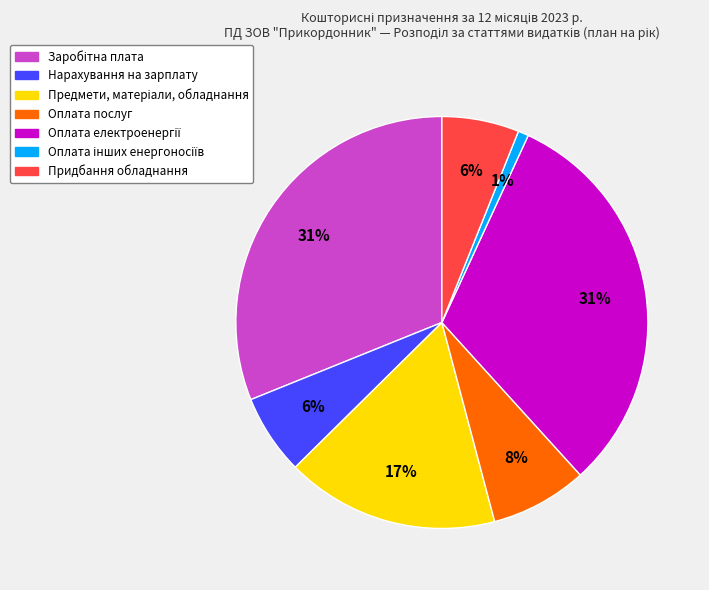

To the nearest percent, what portion does Нарахування на зарплату represent?

6%